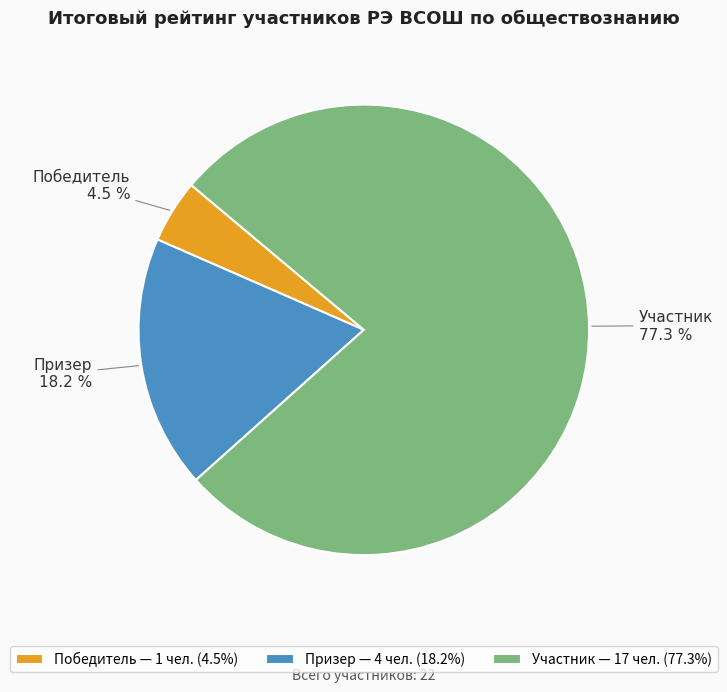

How many slices are in this pie chart?

3